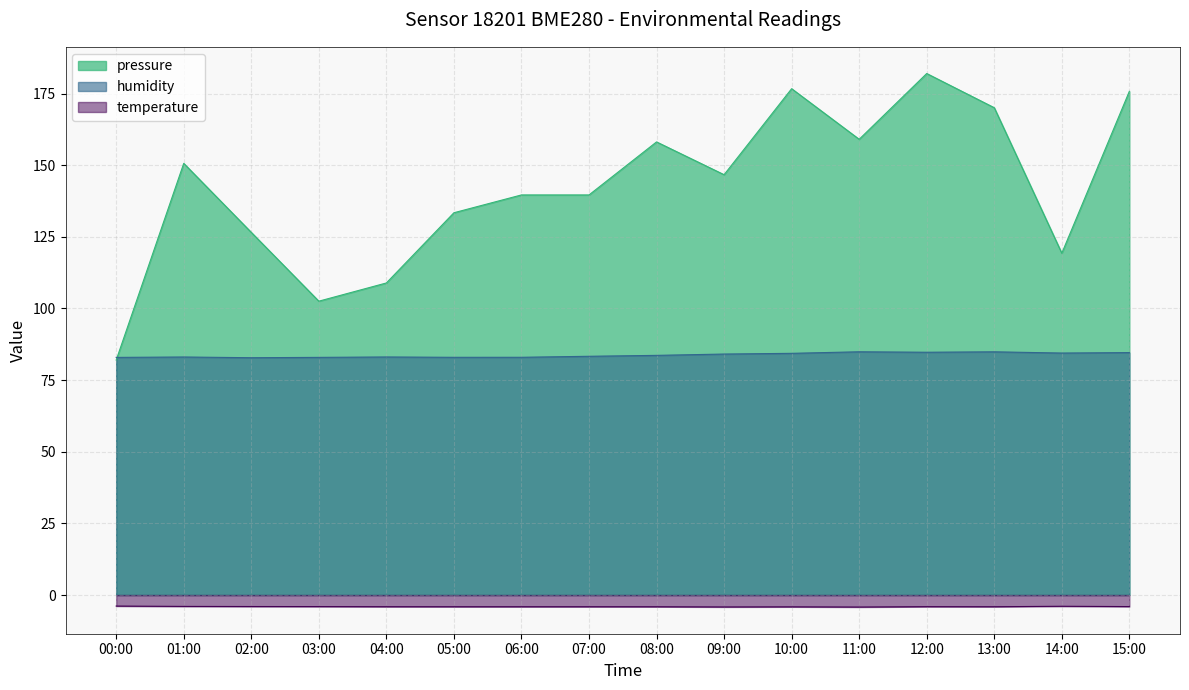

What is the difference between the maximum and second lowest values in the temperature series?

0.3